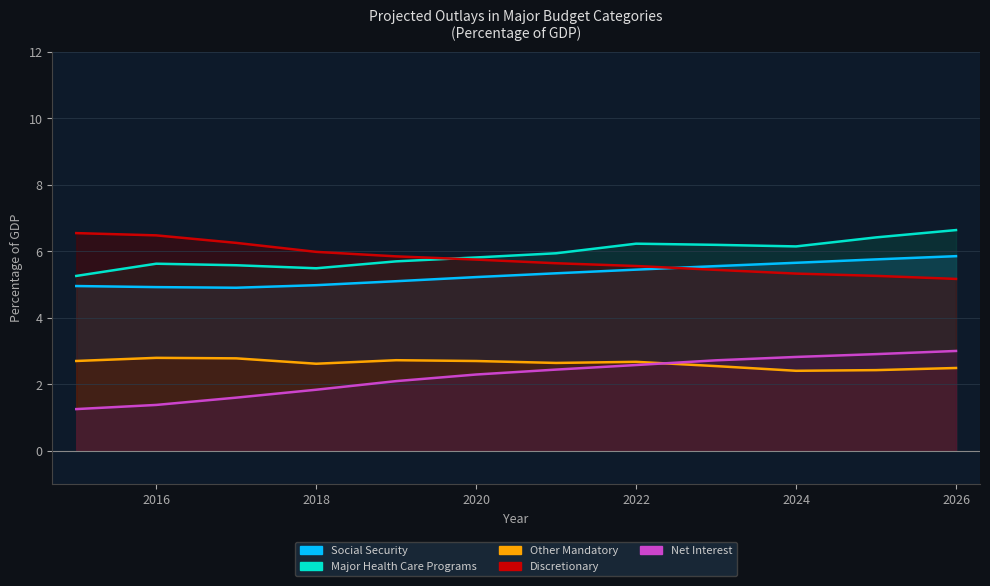

The Discretionary series shows 1.9 at 2024. True or false?

False